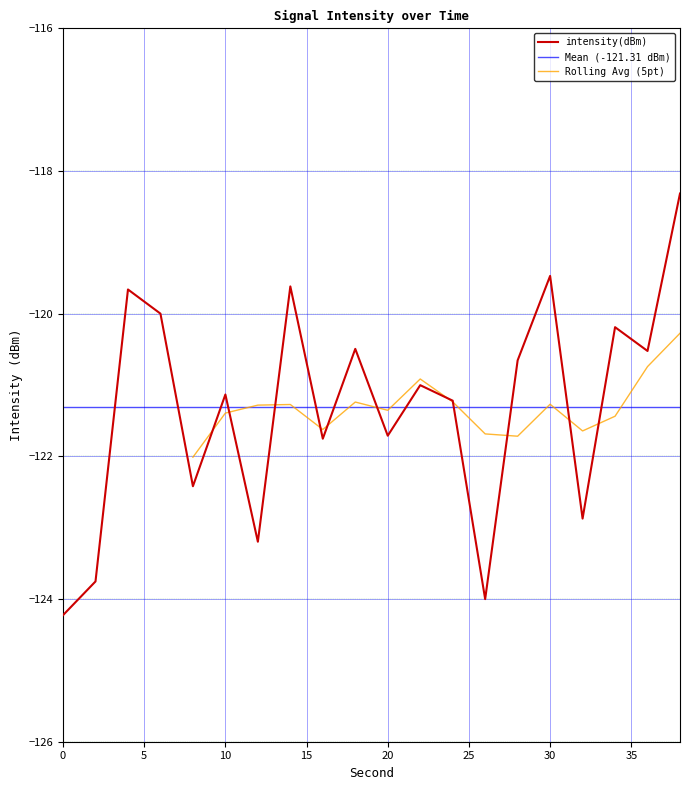

What is the sum of all values?

-2426.2